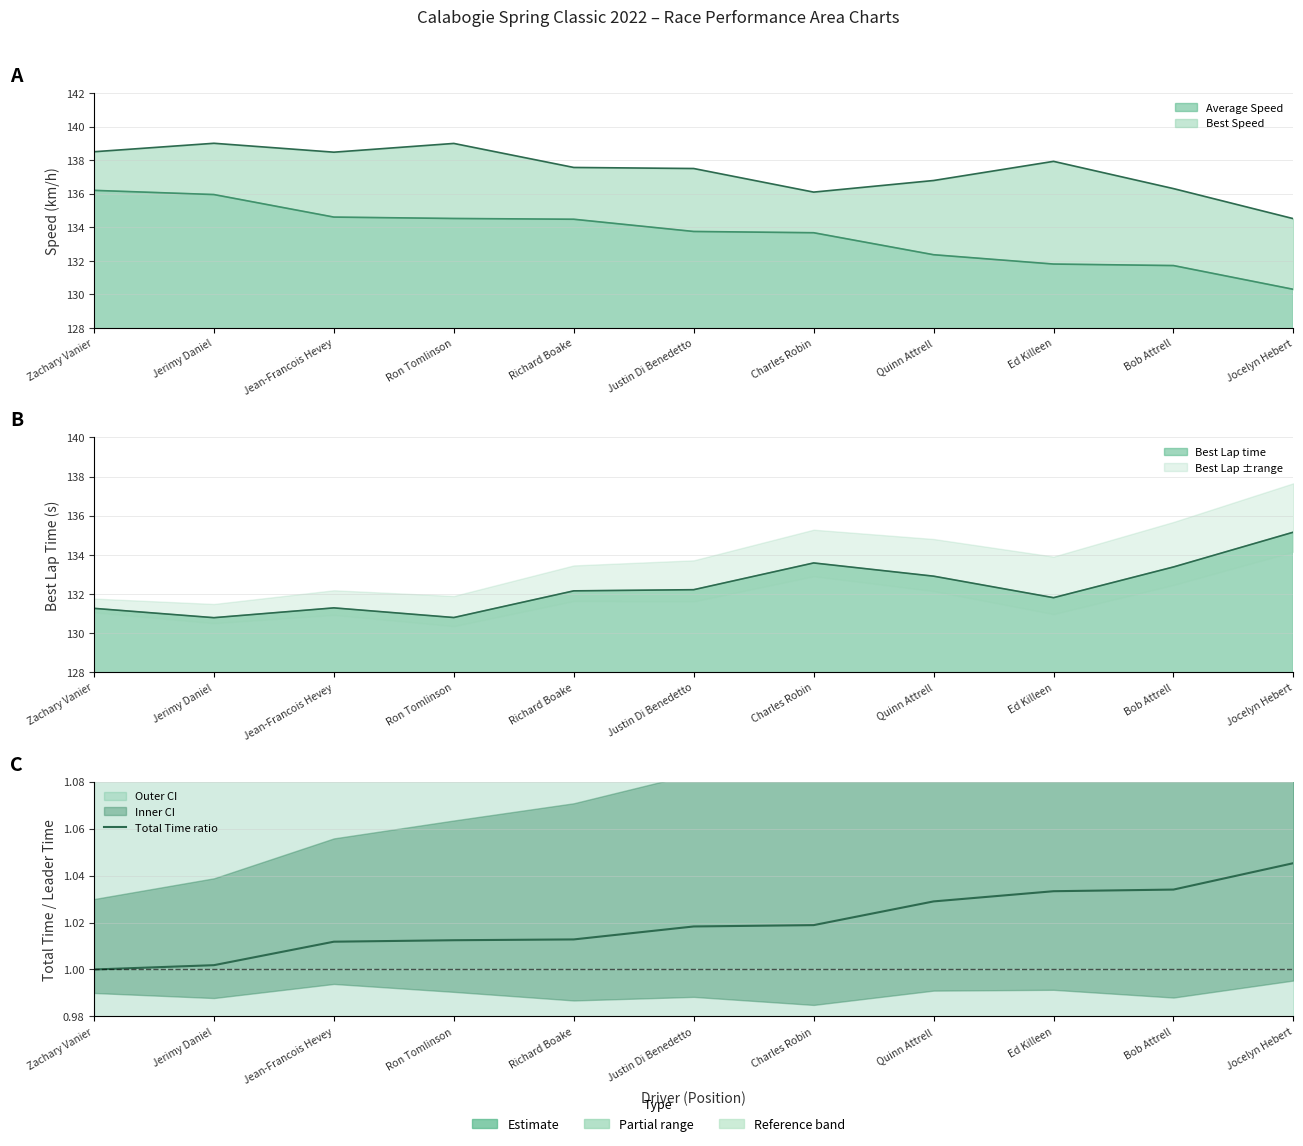

Rank the categories by value from lowest to highest.

Zachary Vanier, Jerimy Daniel, Jean-Francois Hevey, Ron Tomlinson, Richard Boake, Justin Di Benedetto, Charles Robin, Quinn Attrell, Ed Killeen, Bob Attrell, Jocelyn Hebert